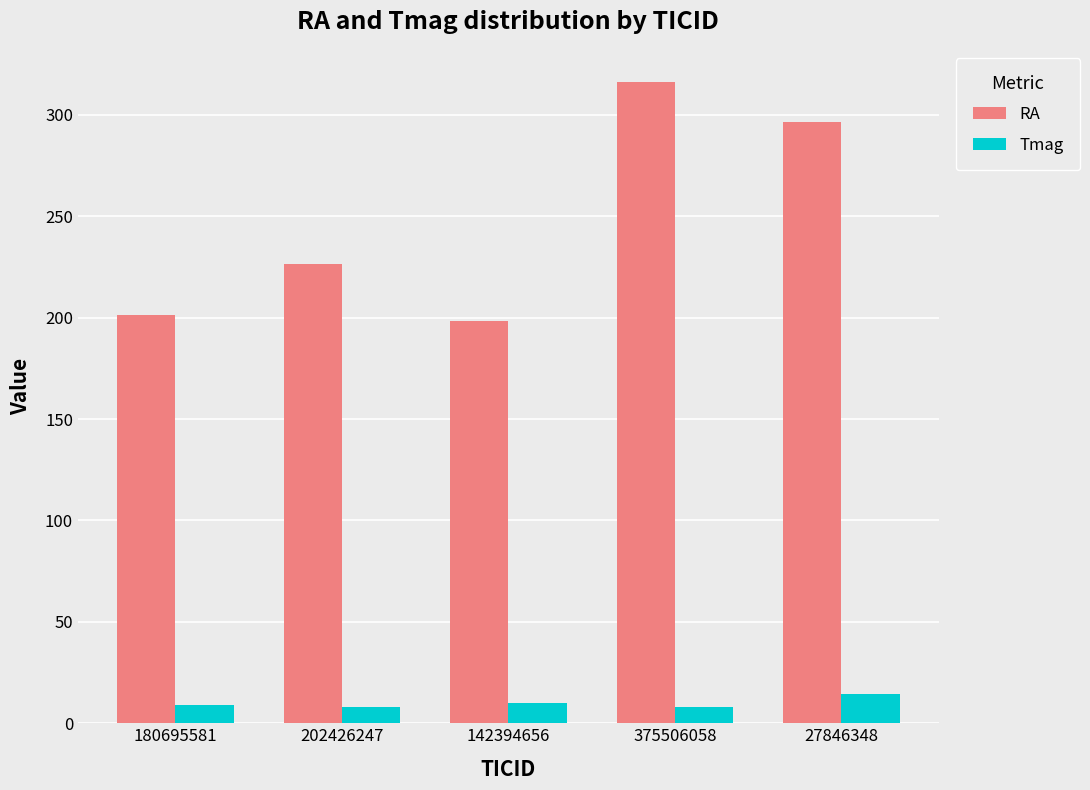

The value of Tmag at 180695581 is 9.0. True or false?

True